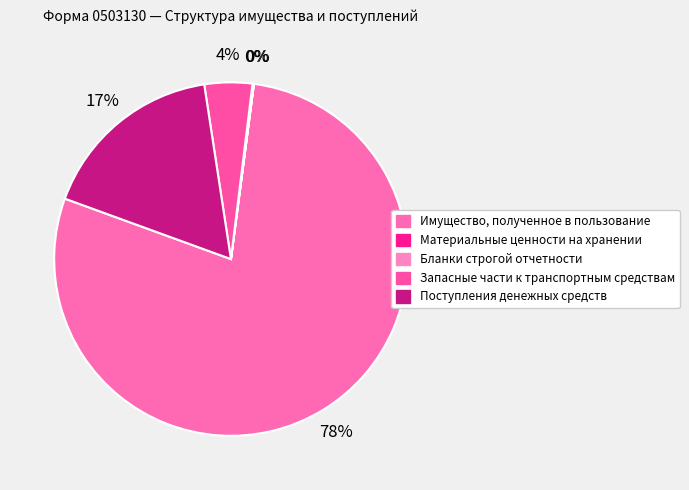

Is it true that Поступления денежных средств is 4% of the pie?

False